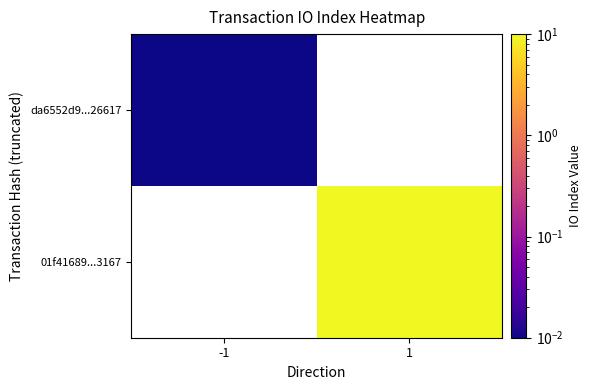

What is the total value across all series at 1?

16.0